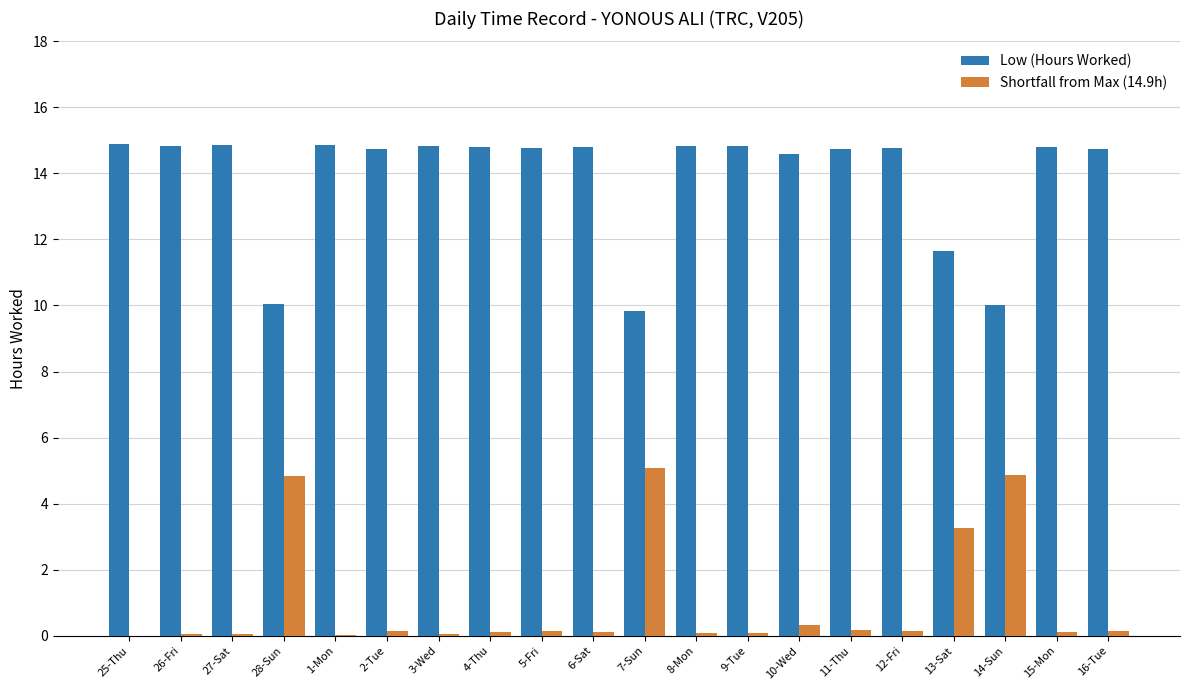

What is the greatest value displayed?

14.9